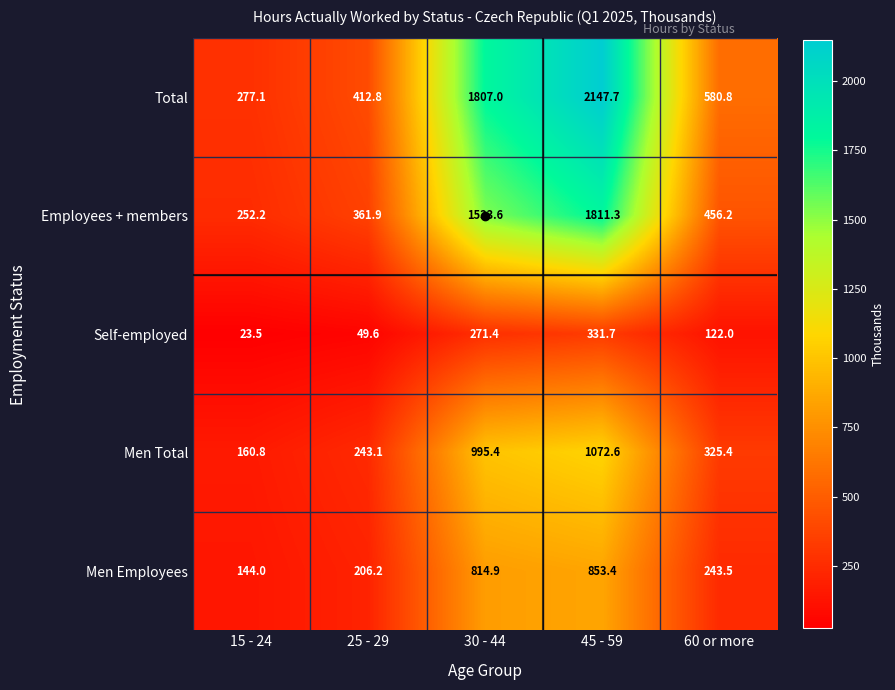

Rank the series at 30 - 44 from lowest to highest value.

Self-employed, Men Employees, Men Total, Employees + members, Total